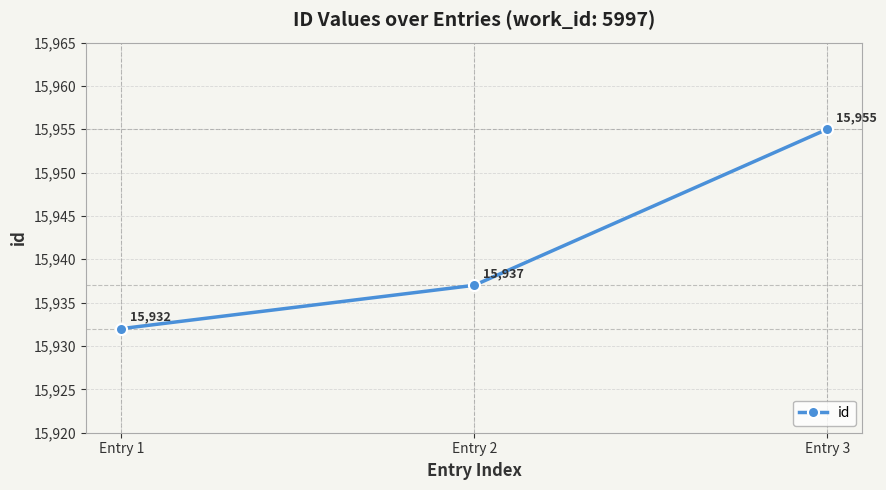

How many lines are shown in the chart?

1